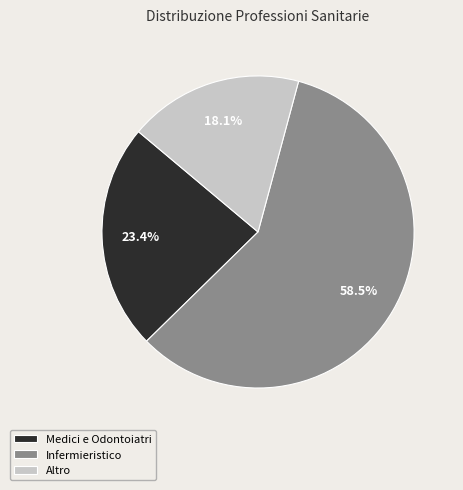

Which has a higher value, Altro or Medici e Odontoiatri?

Medici e Odontoiatri